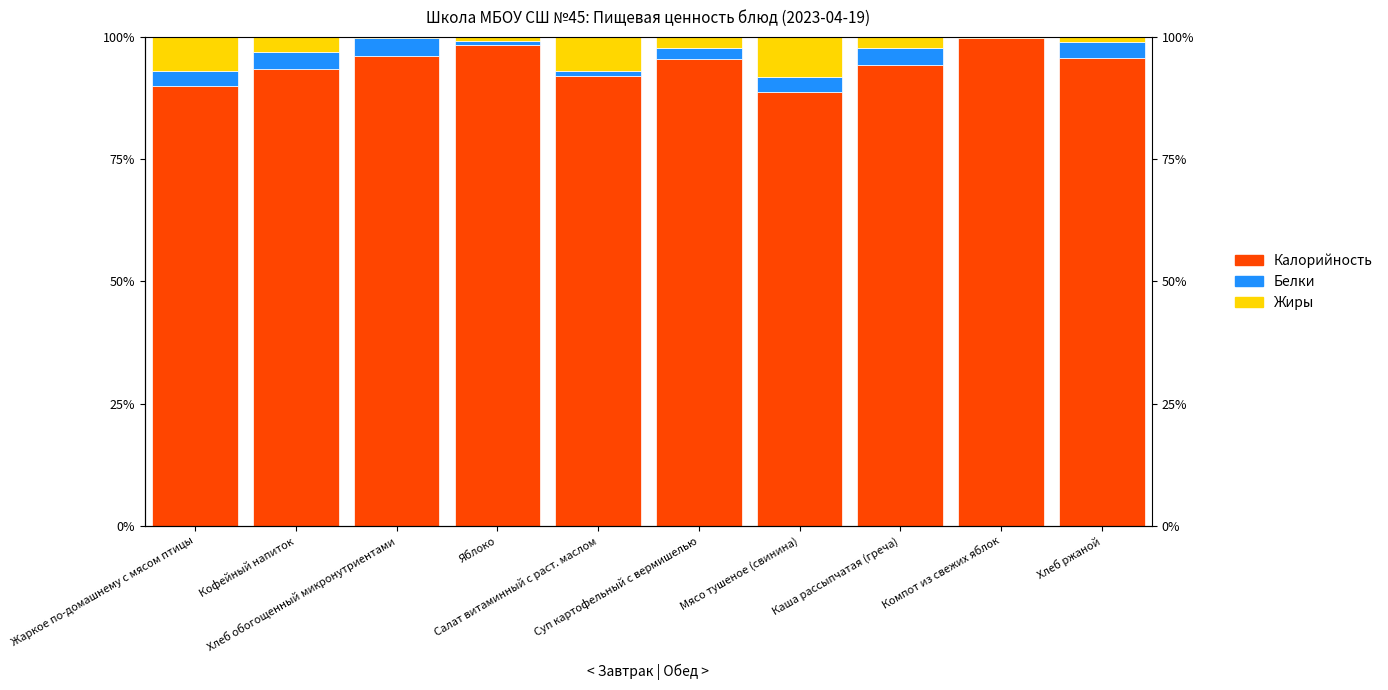

Which category has the lowest value across all series?

Компот из свежих яблок